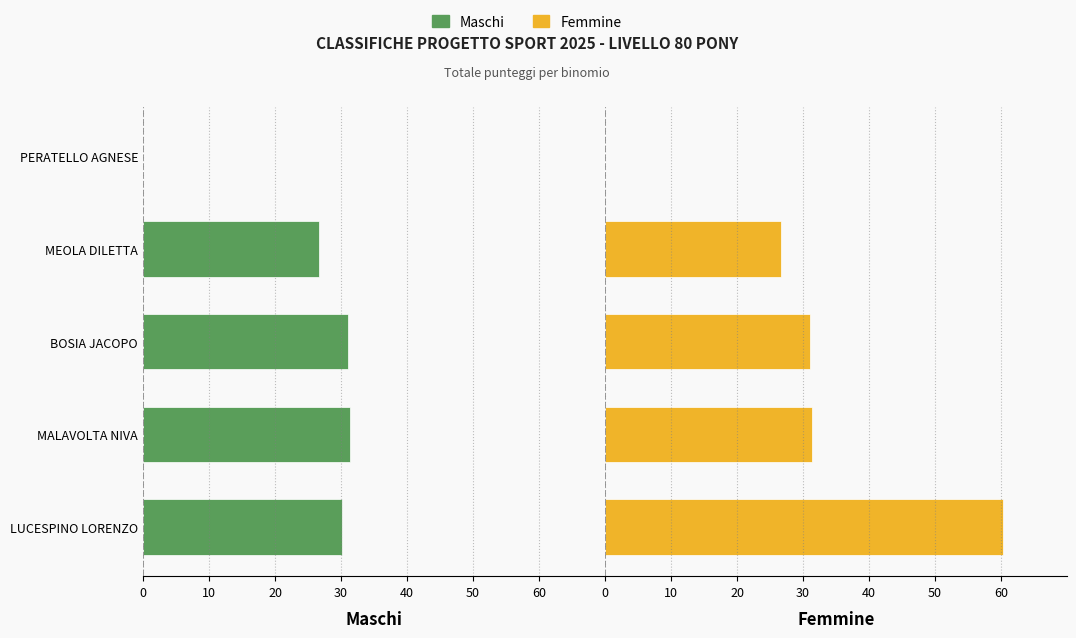

At MALAVOLTA NIVA, list the series in order from largest to smallest.

Femmine, Maschi